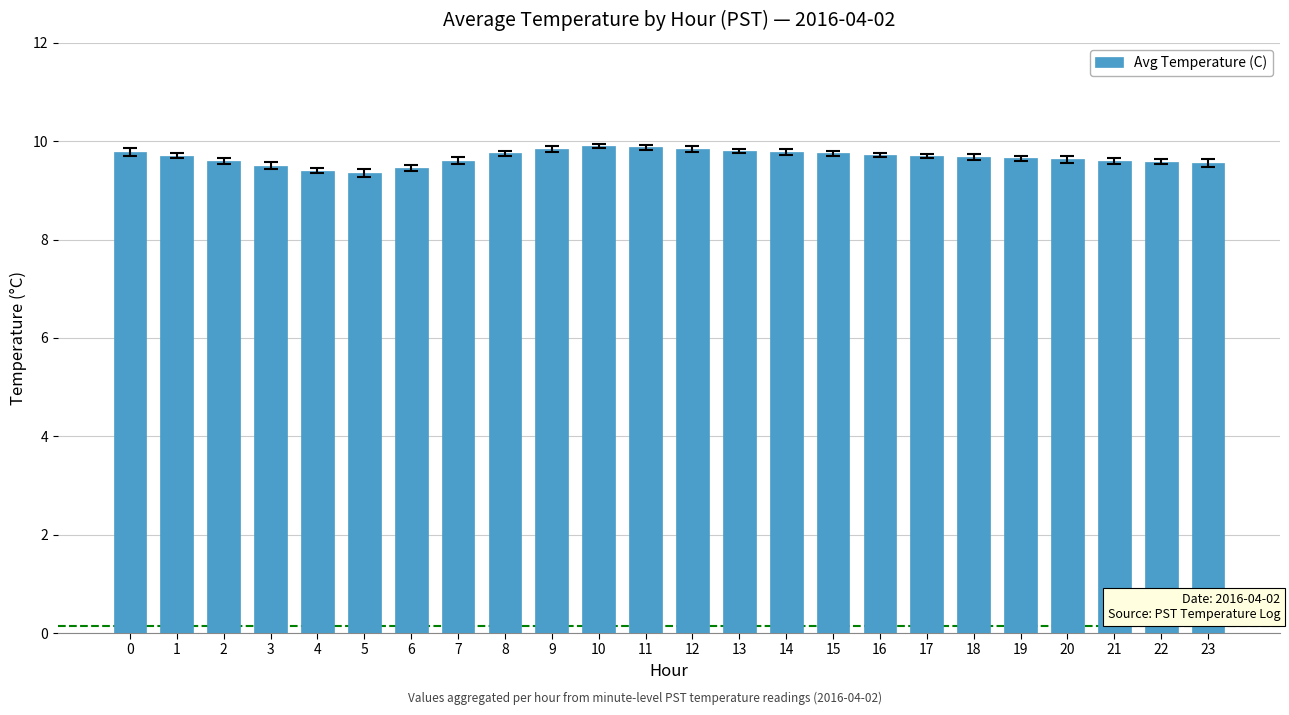

What is the value of the 8th bar from the left?

9.6